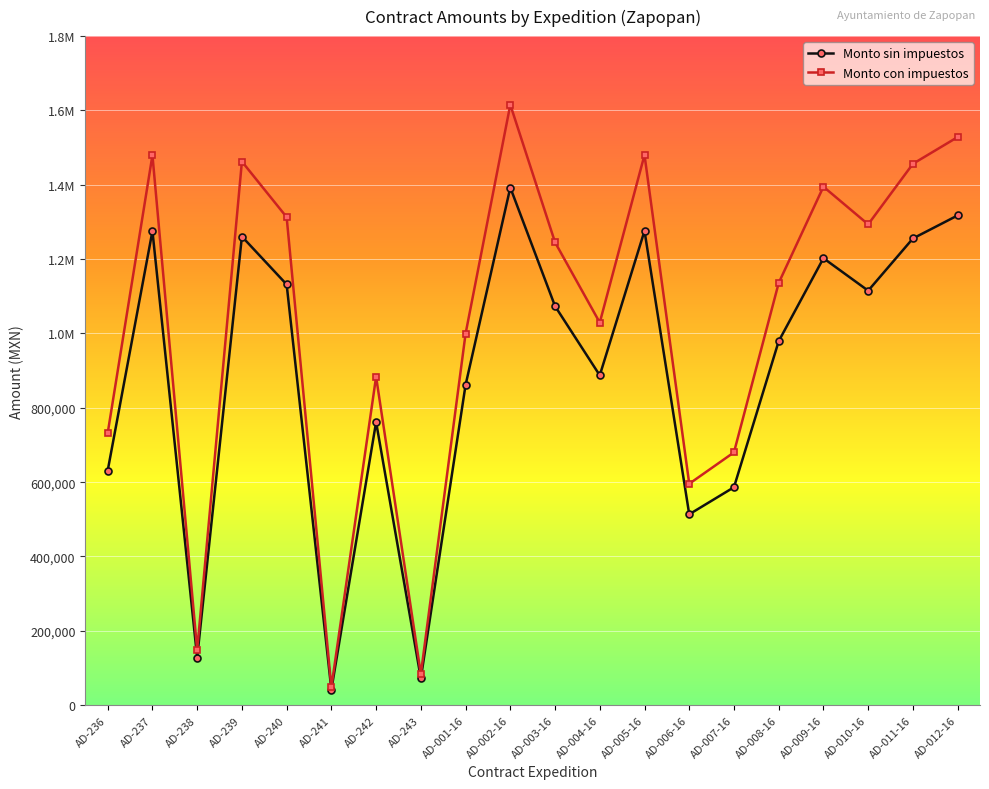

What is the label of the 2nd point from the left?

AD-237